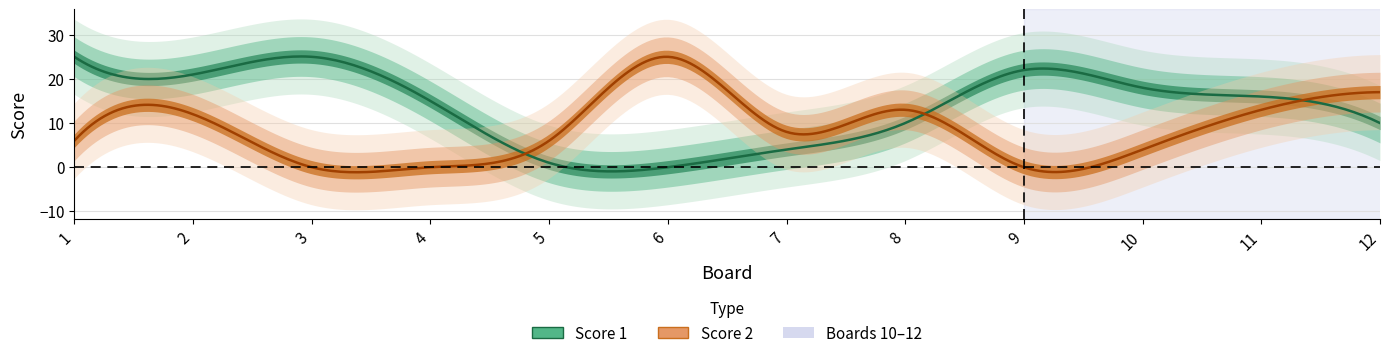

What is the sum of the Score 1 values at 9 and 1?

47